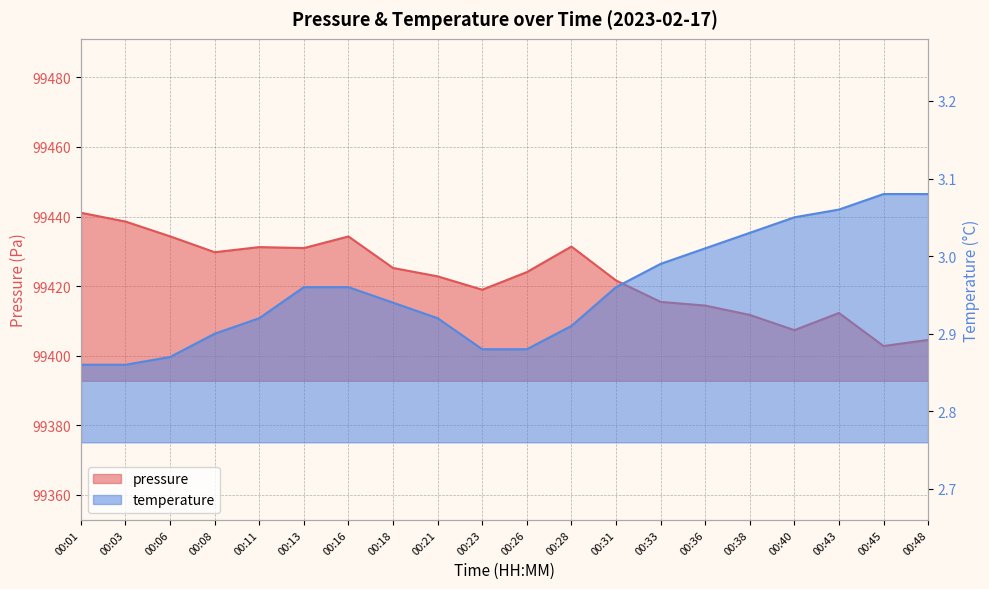

What is the difference between the maximum and minimum values in the temperature series?

0.2